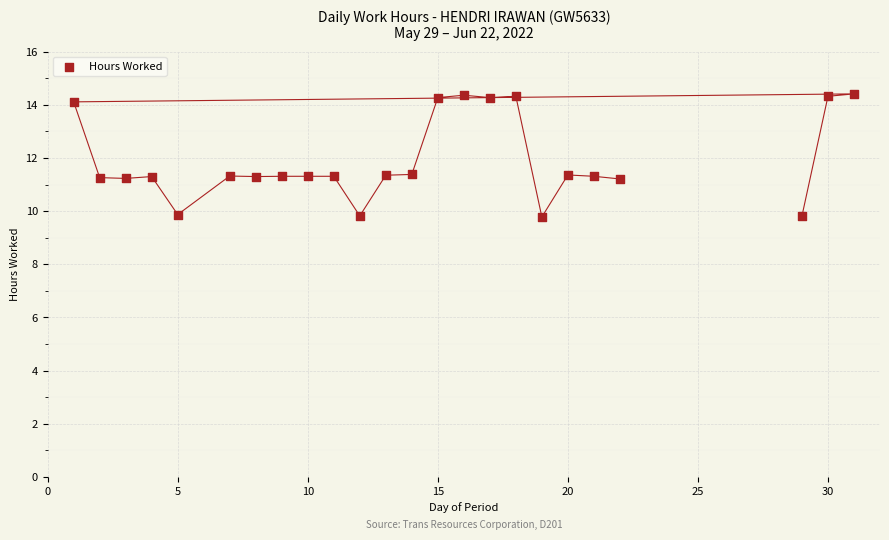

What is the range of X values (max minus min)?

30.0